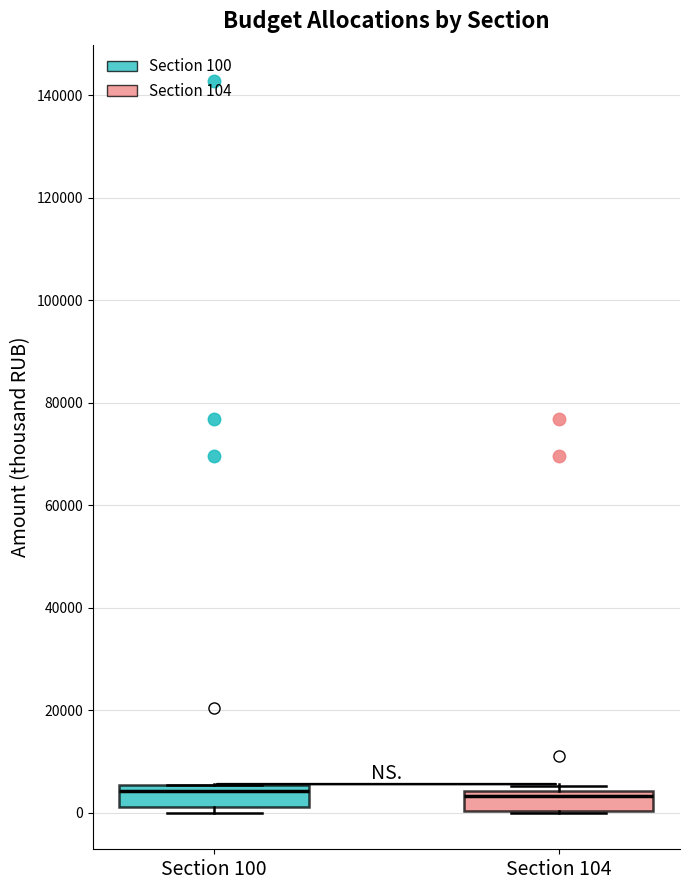

Reading left to right, read every box against the y-axis: the position of its median line, the range the box covers, and the ends of its whiskers. The values are not printed on the chart, so give them approximately, as read against the axis.

Section 100: median 4000, box 2000 to 6000, whiskers 0 to 6000
Section 104: median 4000 (just below the box's upper edge), box 0 to 4000, whiskers 0 to 6000